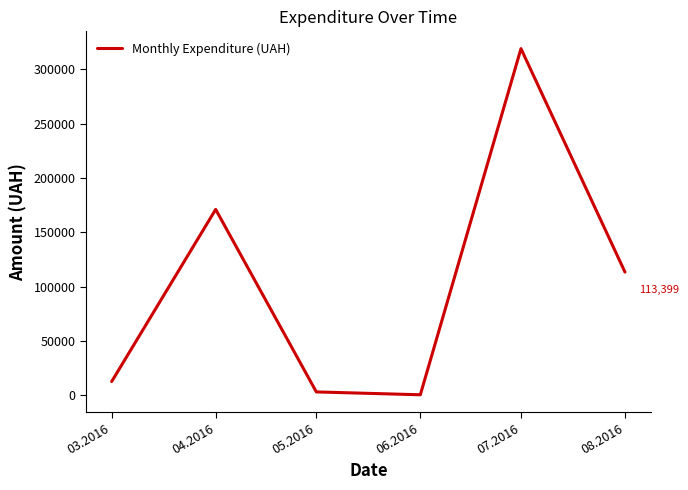

Is it true that the value at 08.2016 is 159467.9?

False